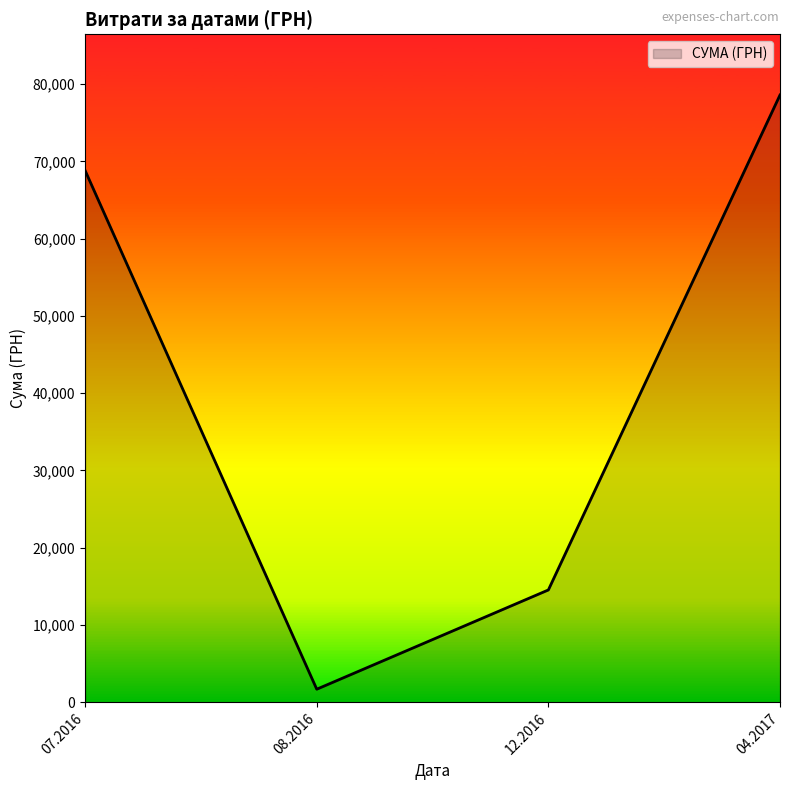

Rank the categories by value from lowest to highest.

08.2016, 12.2016, 07.2016, 04.2017